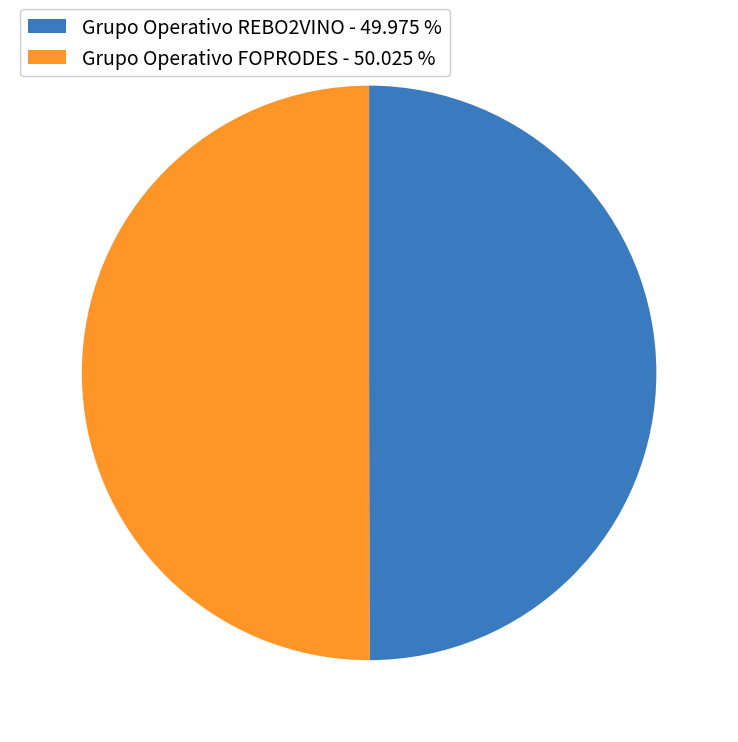

Approximately how many times larger is the value at Grupo Operativo FOPRODES - 50.025 % compared to Grupo Operativo REBO2VINO - 49.975 %?

1.0